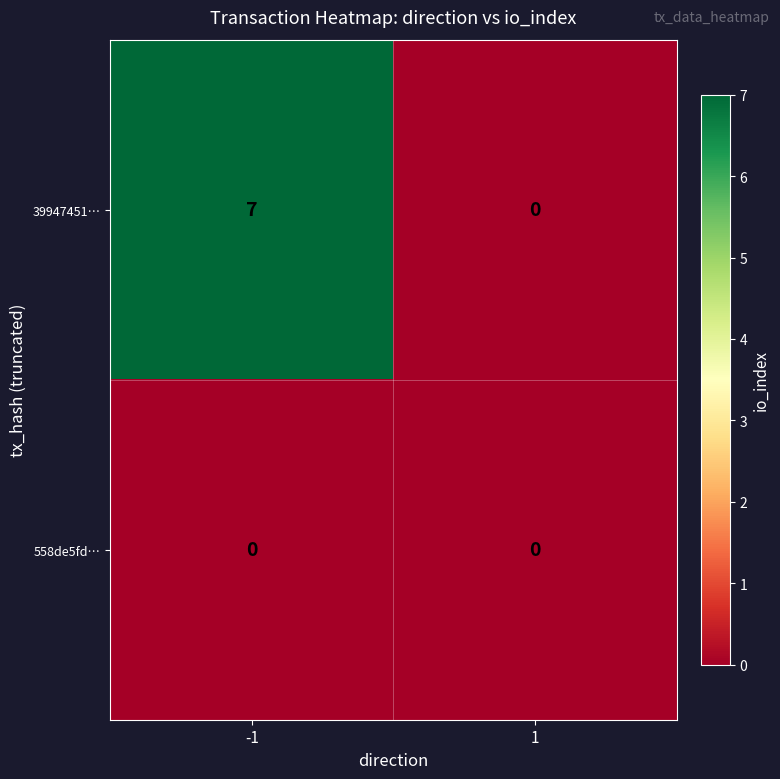

Count the number of data series in this chart.

2